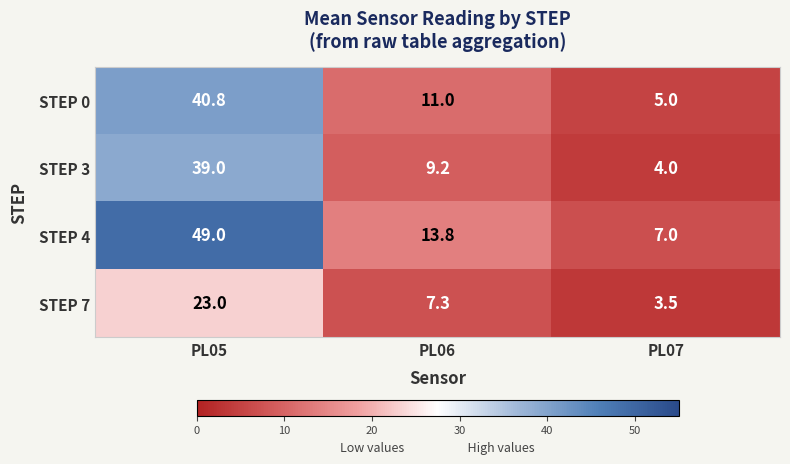

What is the sum of all STEP 4 values?

69.8